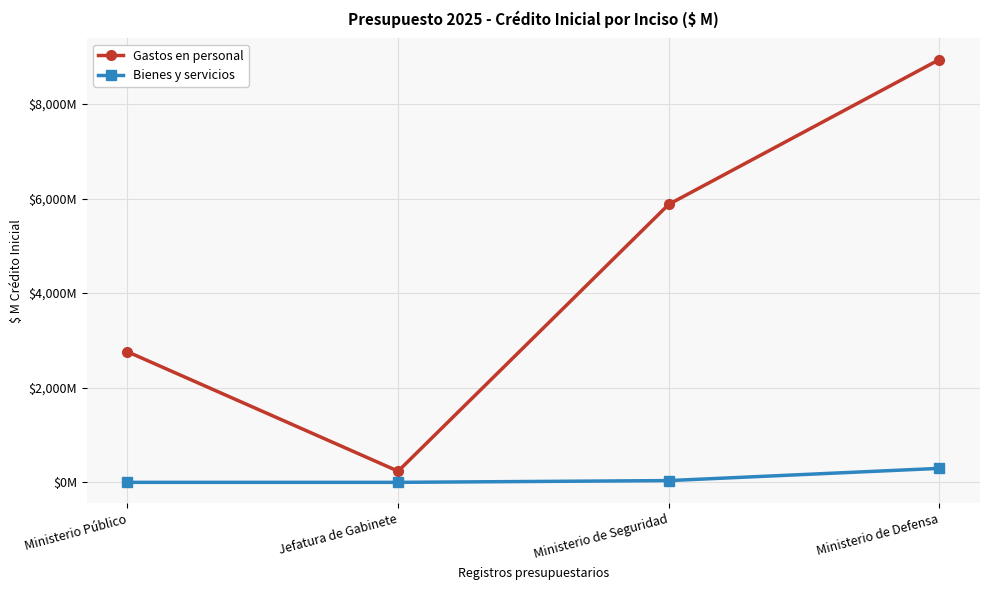

What is the sum of all Gastos en personal values?

17810.8